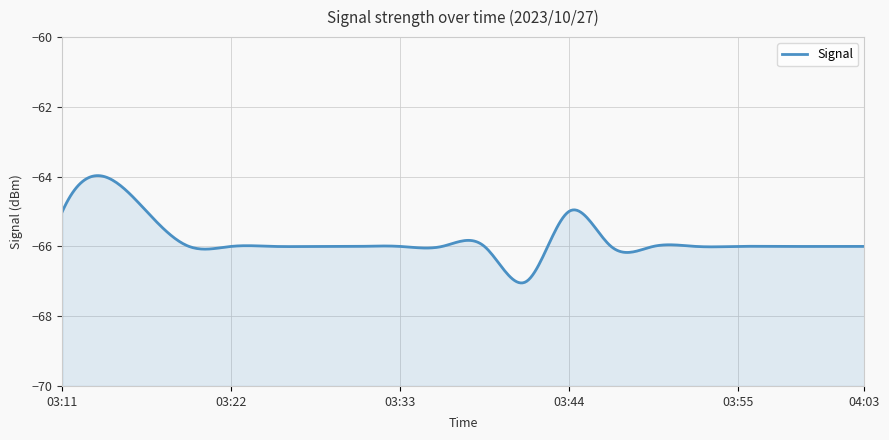

How many series are shown in this chart?

1